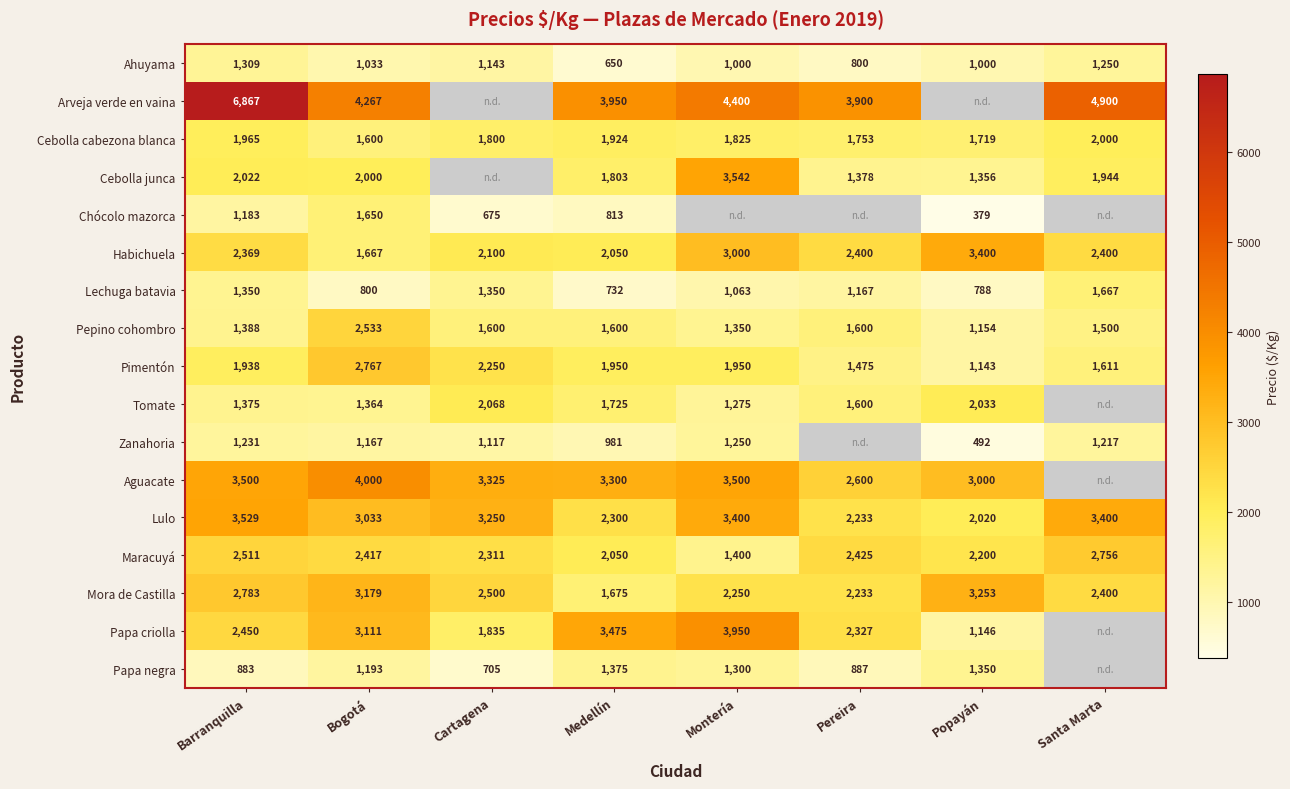

The value of Tomate at Barranquilla is 641.6. True or false?

False